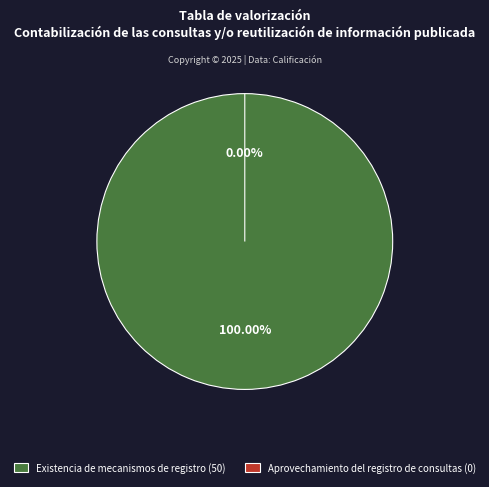

Which category has the smallest portion of the pie?

Aprovechamiento del registro de consultas